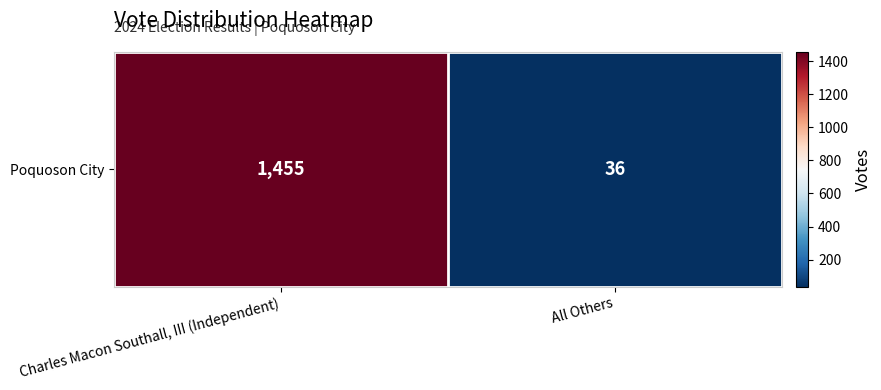

Reading left to right, transcribe all the data shown in this chart.

Charles Macon Southall, III (Independent)=1455	All Others=36